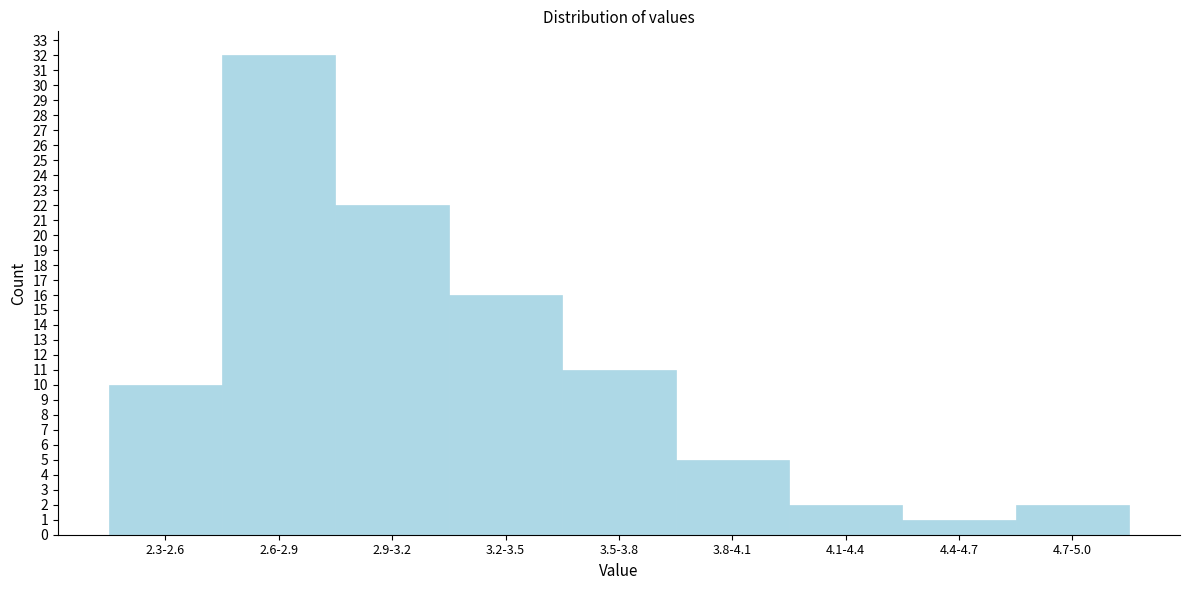

Reading left to right, what are all the values shown in this chart?

10	32	22	16	11	5	2	1	2